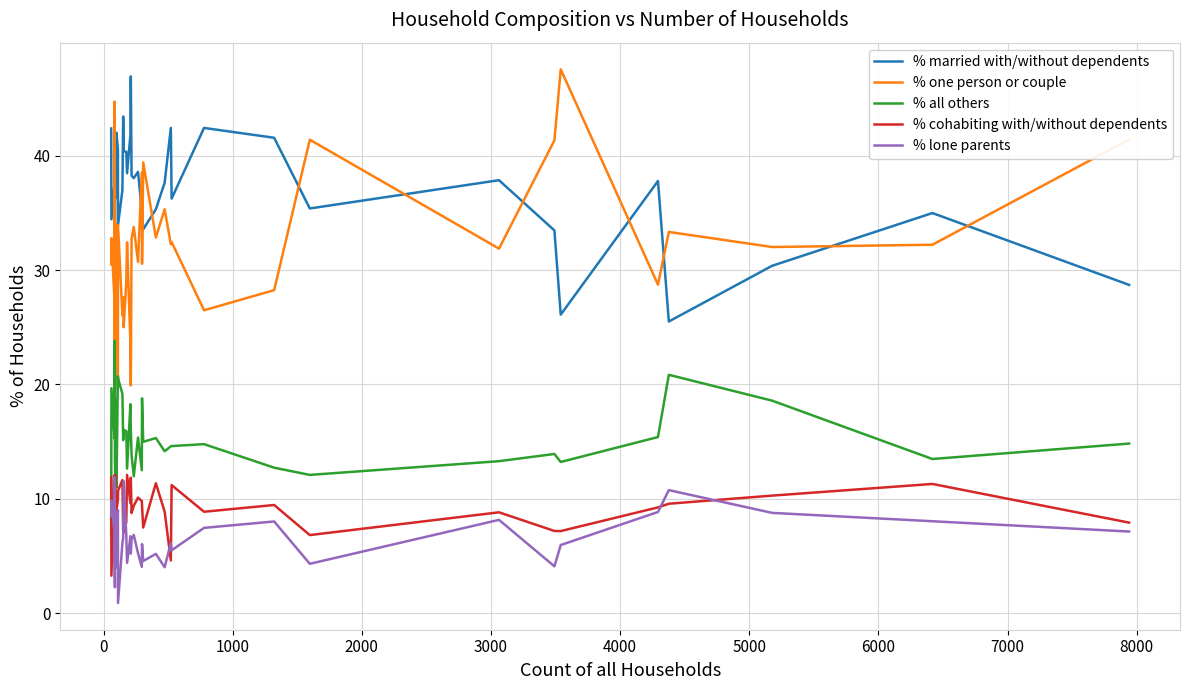

What are all the series names shown in the legend?

% married with/without dependents, % one person or couple, % all others, % cohabiting with/without dependents, % lone parents